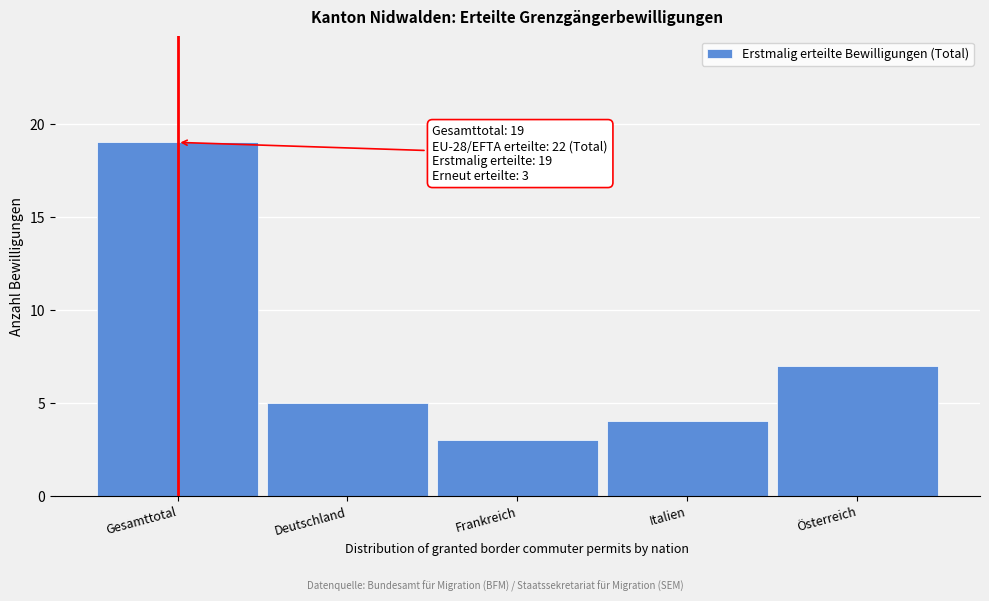

Reading left to right, what are all the values shown in this chart?

19	5	3	4	7